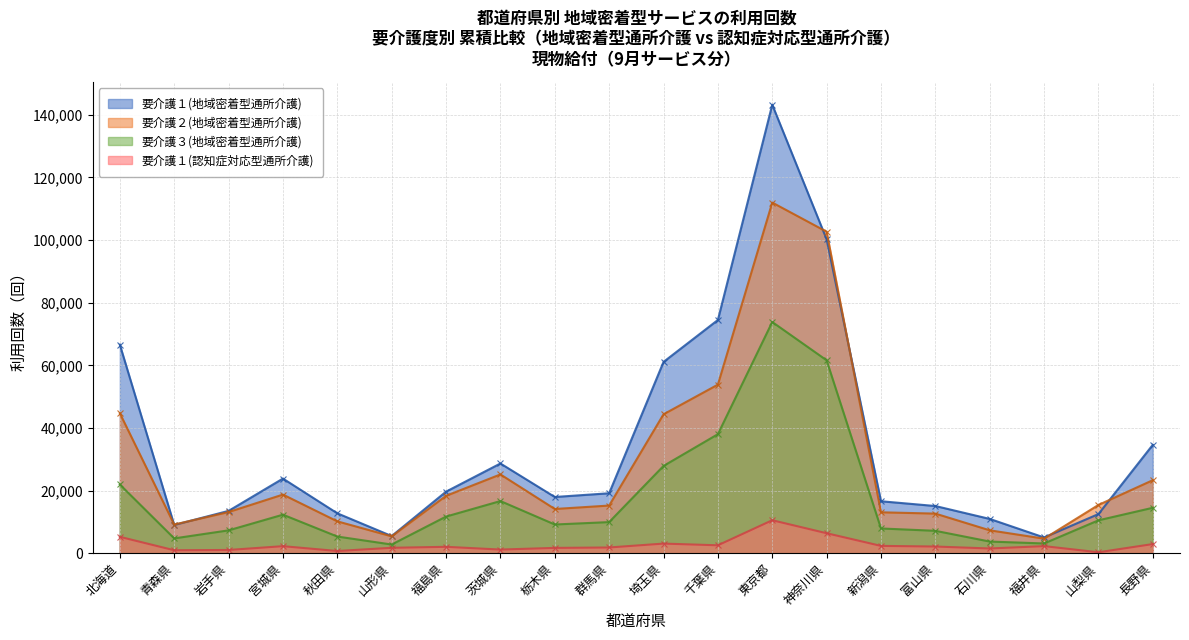

Read the 要介護１(認知症対応型通所介護) value at 福井県.

2253